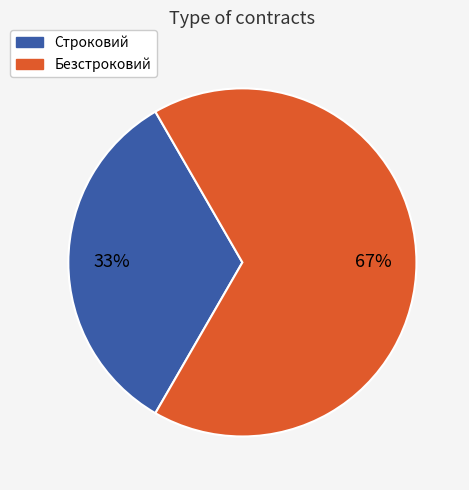

To the nearest percent, what portion does Безстроковий represent?

67%